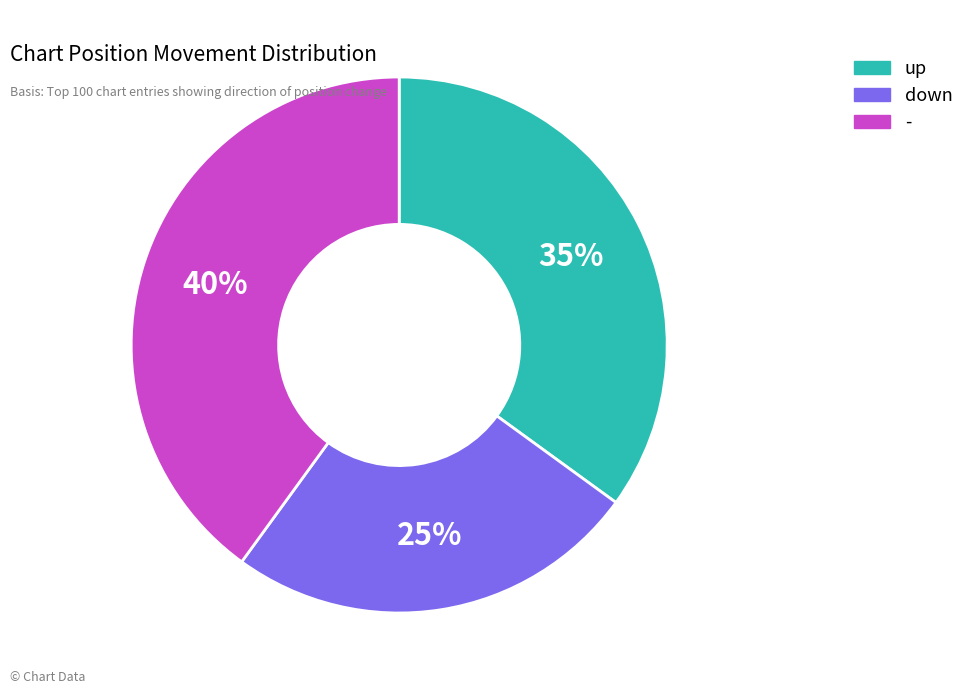

What percentage is the up slice, to the nearest percent?

35%